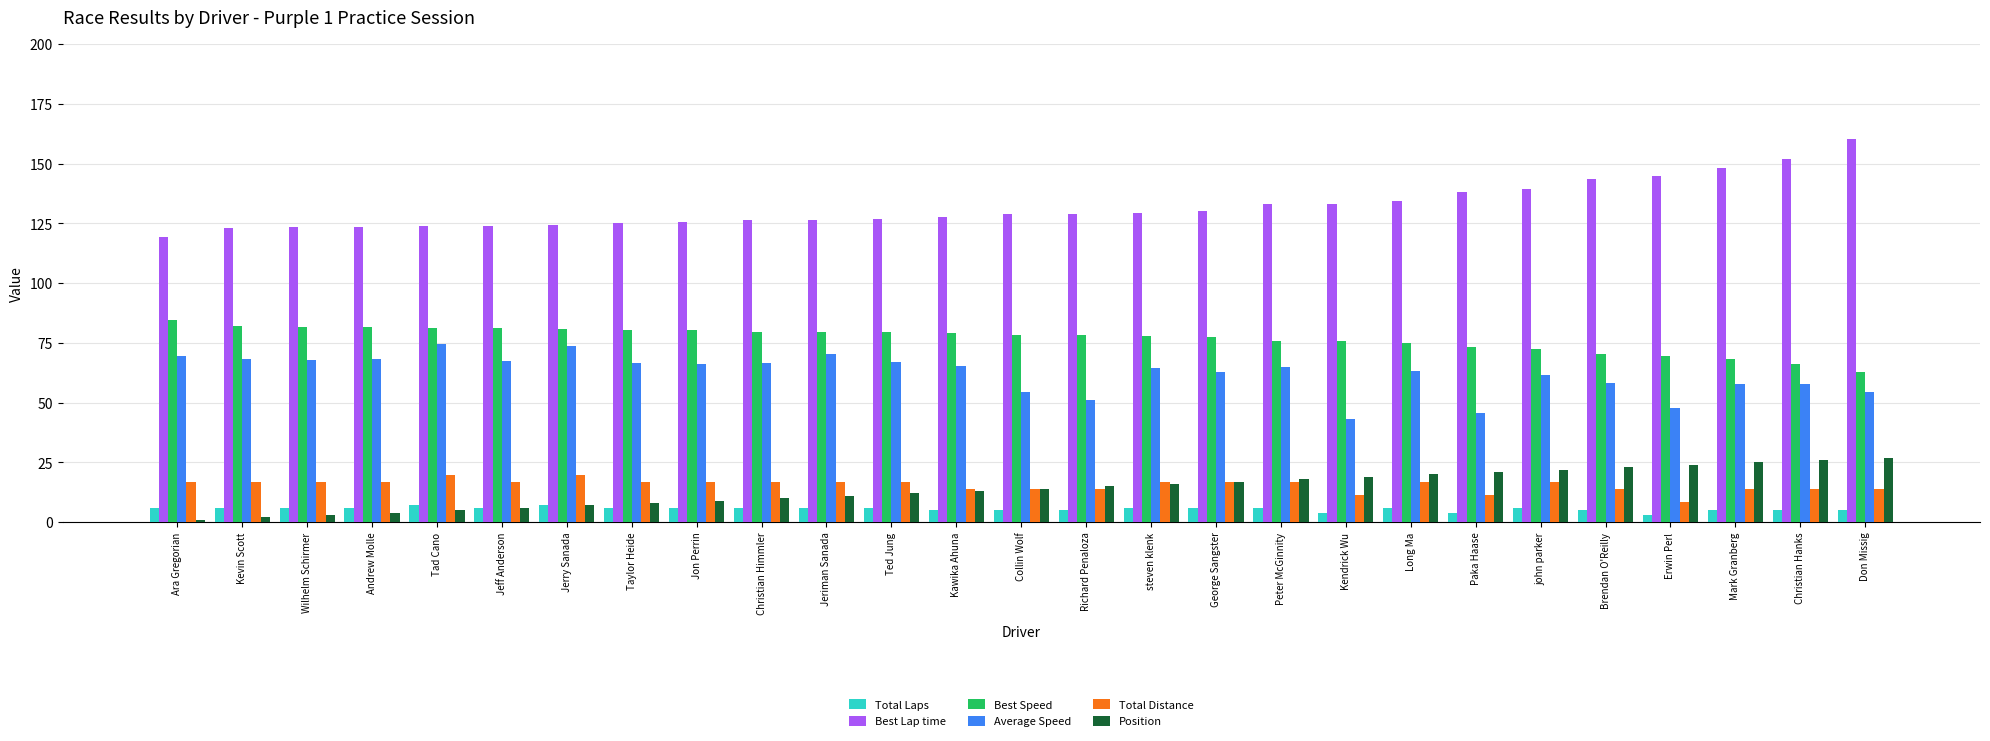

Between Wilhelm Schirmer and Kendrick Wu, which series saw the biggest shift?

Average Speed